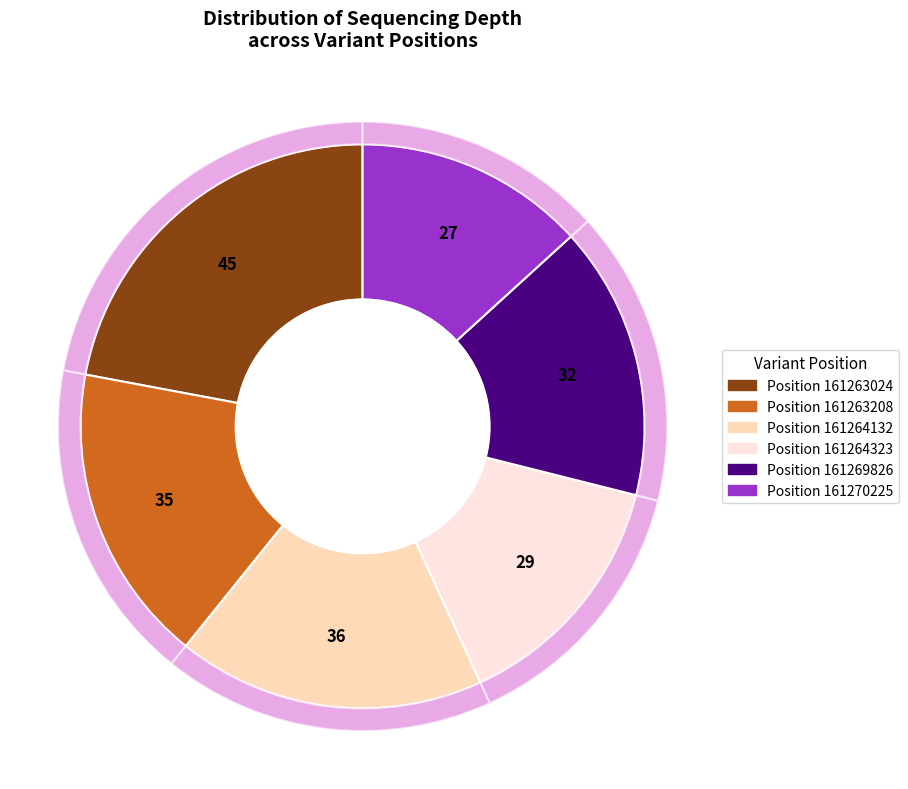

Rank the categories by value from lowest to highest.

161270225, 161264323, 161269826, 161263208, 161264132, 161263024